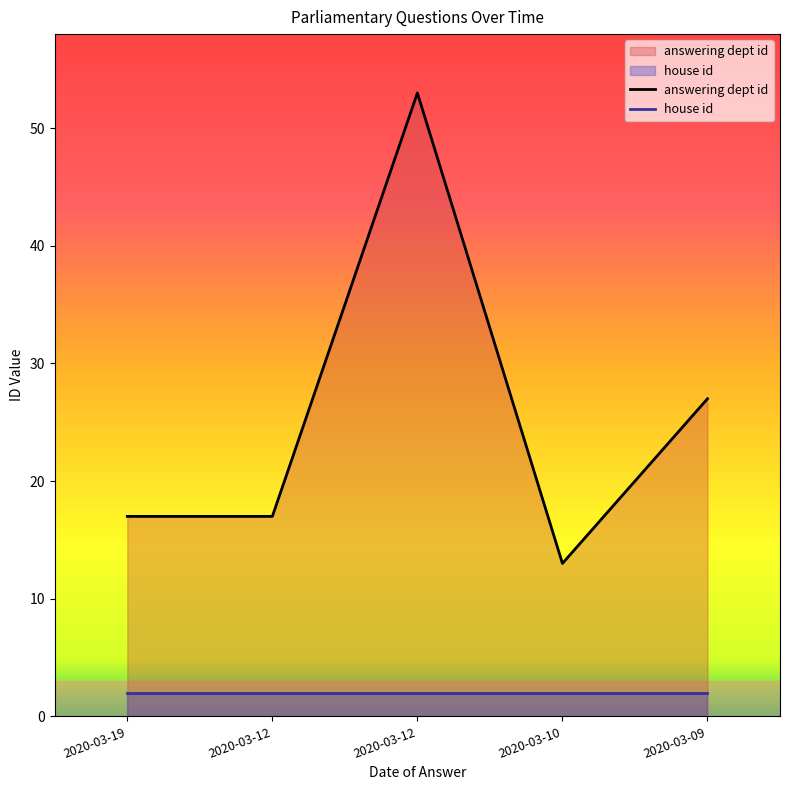

True or false: the data shows 17 at 2020-03-12.

True